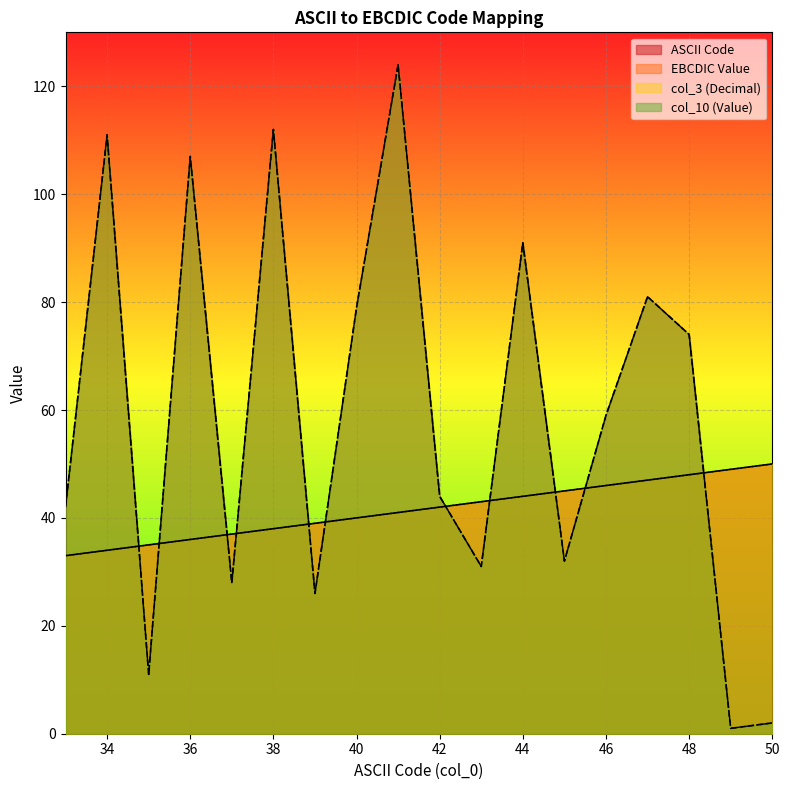

Which series has the largest total across all categories?

EBCDIC Value